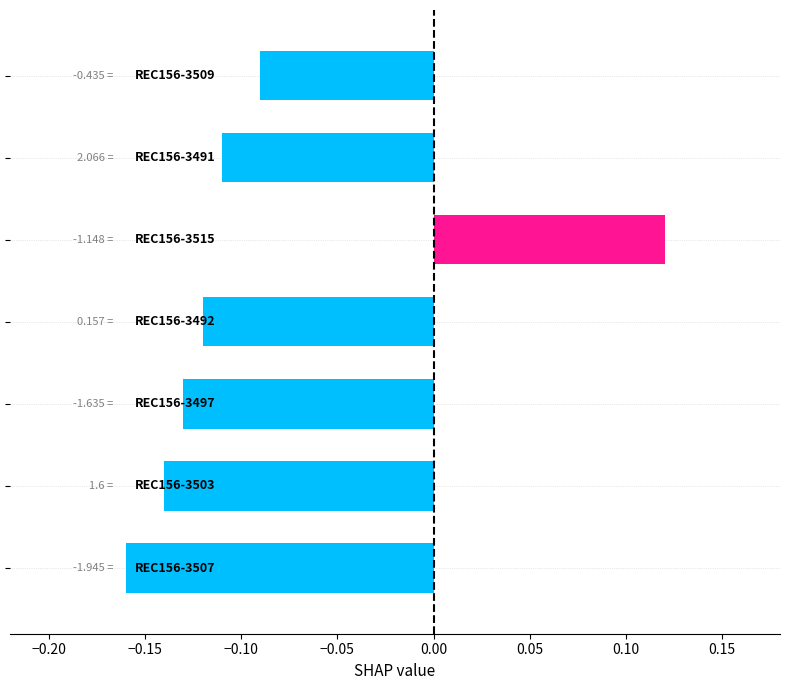

What is the difference between the maximum and minimum values?

0.3